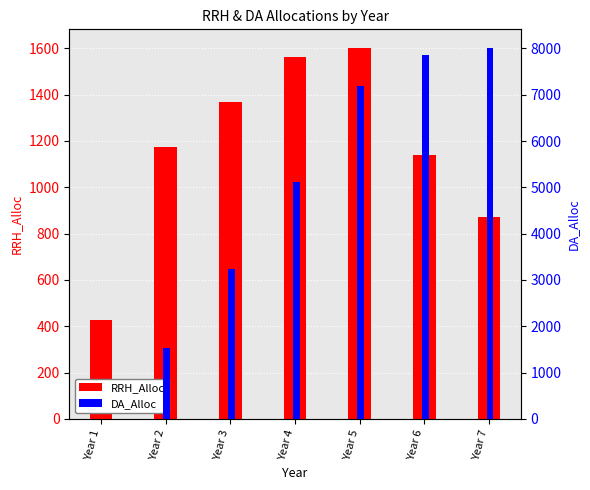

Reading right to left, list all the values displayed in this chart.

RRH_Alloc: 872	1139	1602	1562	1370	1176	427
DA_Alloc: 8013	7864	7198	5112	3239	1532	0